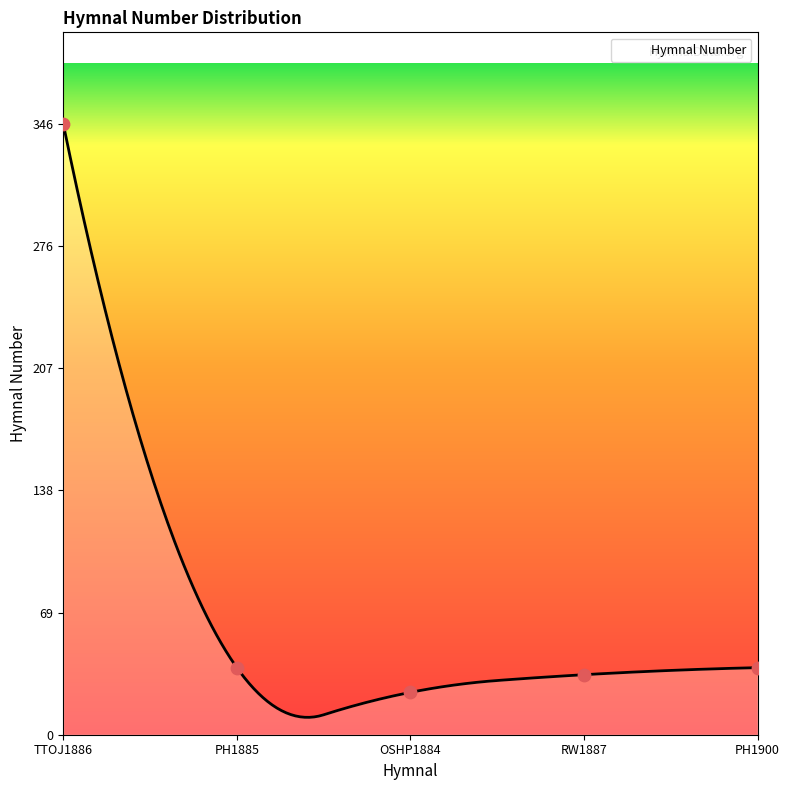

Approximately how many times larger is the value at TTOJ1886 compared to PH1900?

9.1